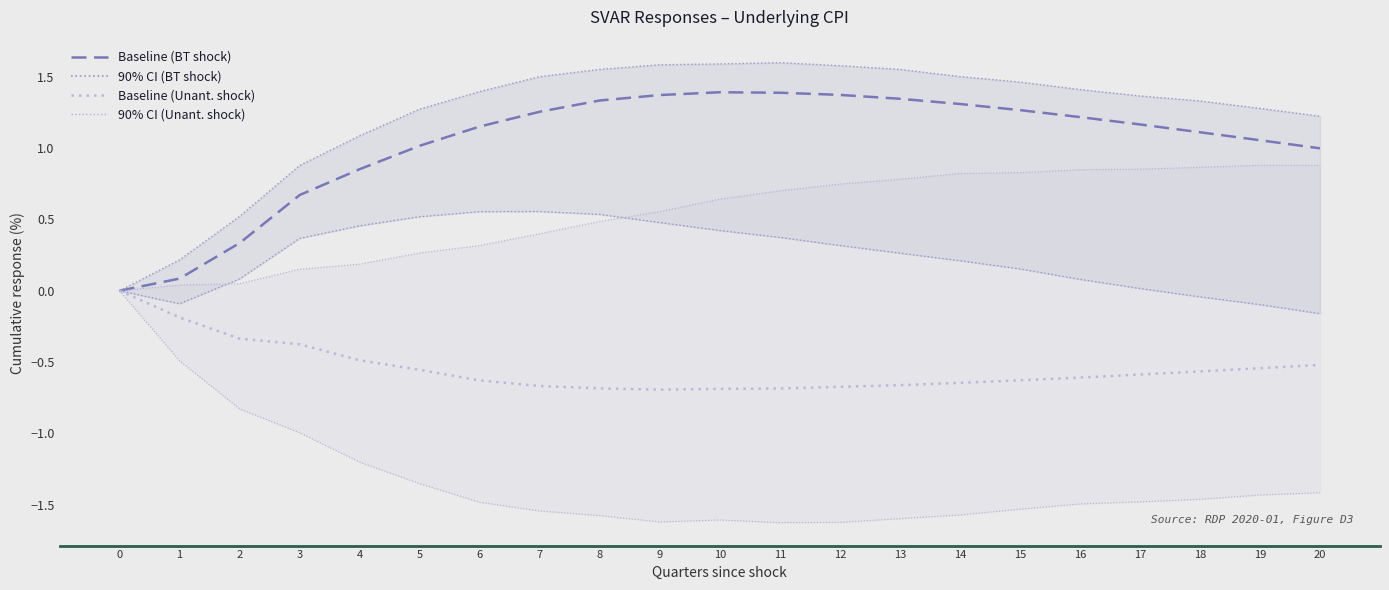

What is the spread (max minus min) of values at 14?

3.1